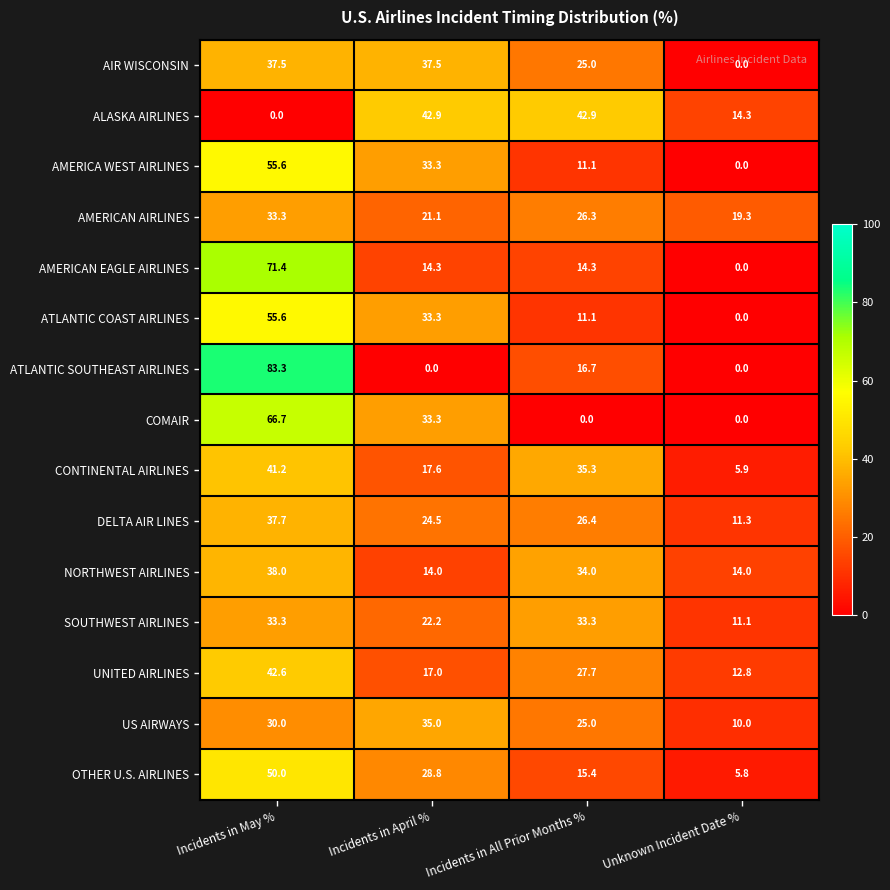

At which category is the sum across all series the highest?

Incidents in May %